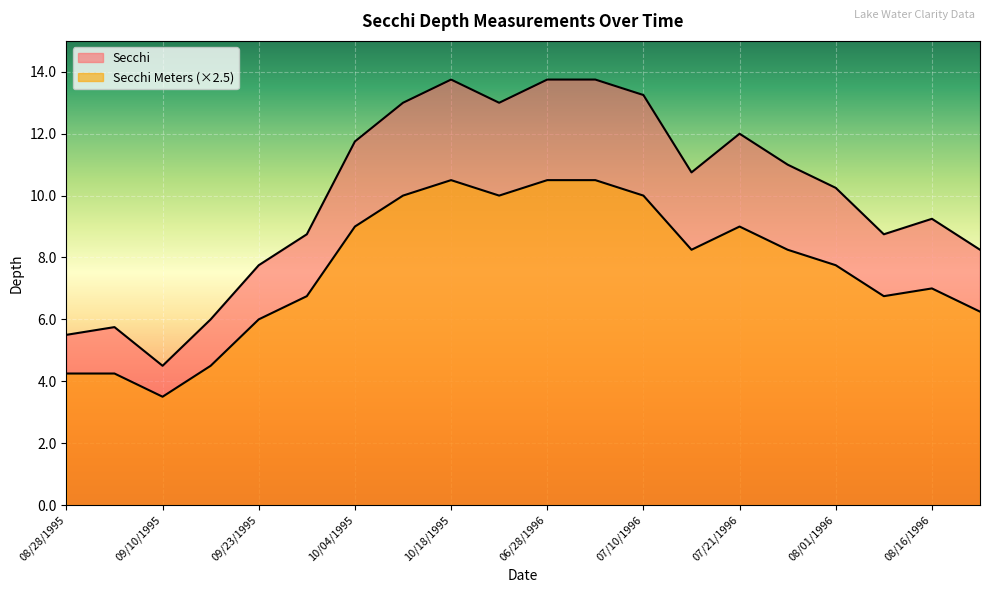

Rank the series at 08/21/1996 from lowest to highest value.

Secchi Meters, Secchi